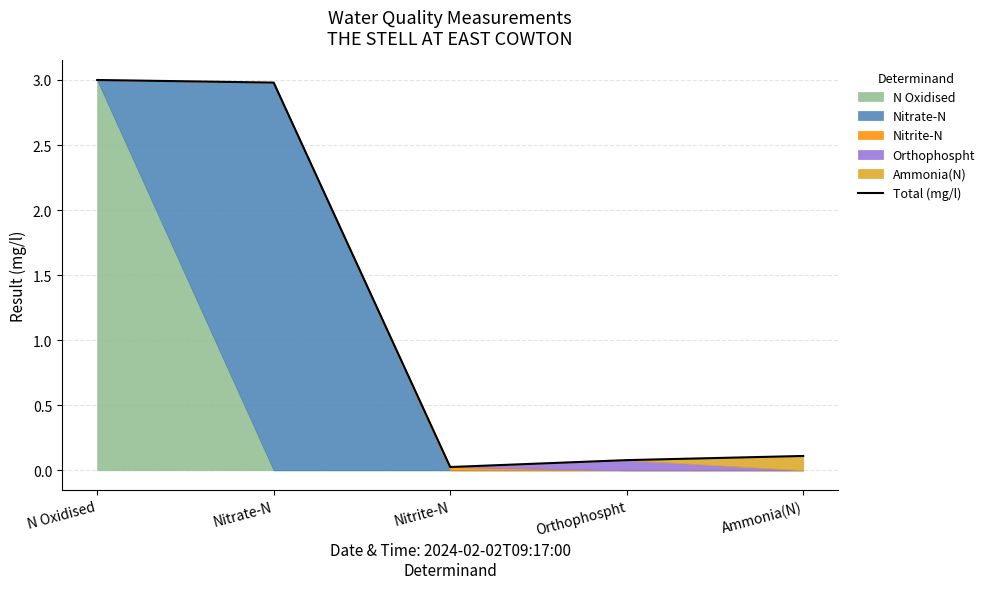

What value does the data have at Nitrate-N?

3.0